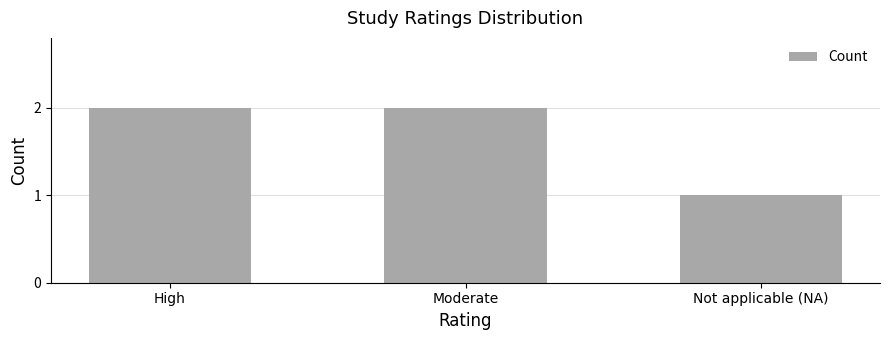

How many series are shown in this chart?

1